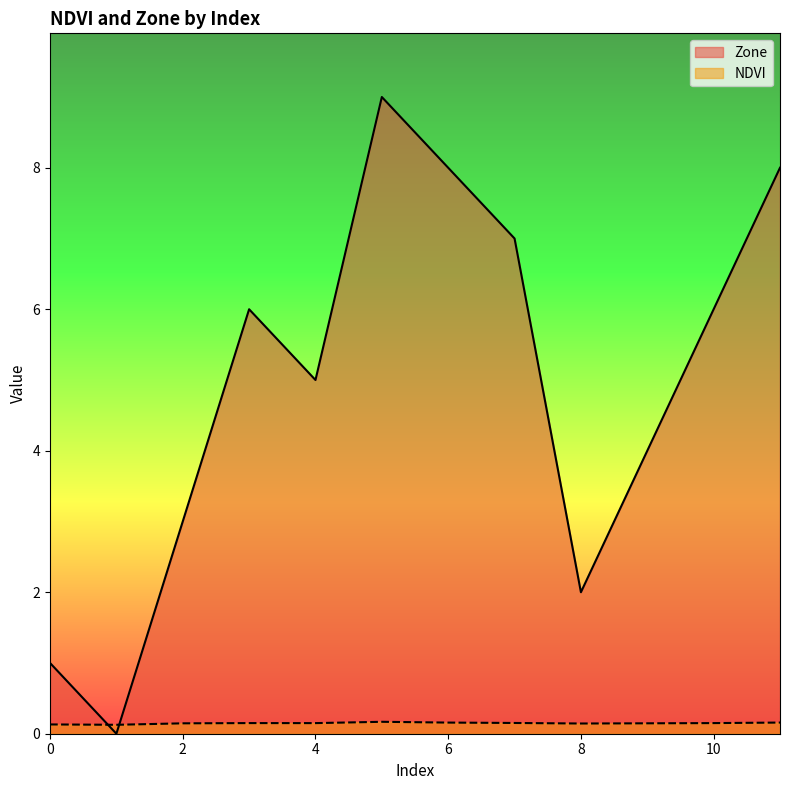

Reading right to left, transcribe all the data shown in this chart.

NDVI: 11=0.2	10=0.2	9=0.1	8=0.1	7=0.2	6=0.2	5=0.2	4=0.1	3=0.2	2=0.1	1=0.1	0=0.1
Zone: 11=8.0	10=6.0	9=4.0	8=2.0	7=7.0	6=8.0	5=9.0	4=5.0	3=6.0	2=3.0	1=0.0	0=1.0